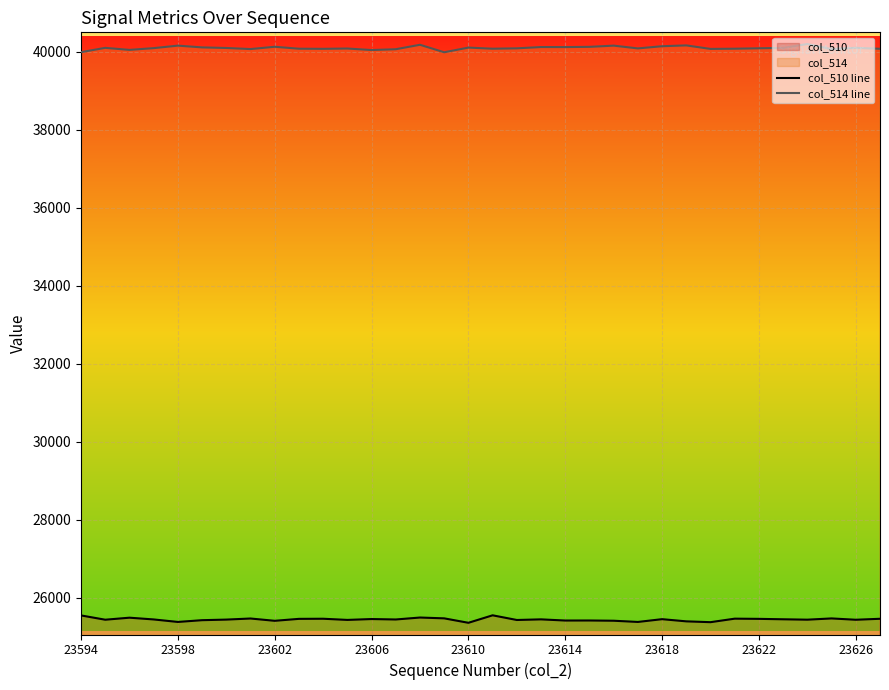

Rank the series at 10 from lowest to highest value.

col_510 line, col_514 line